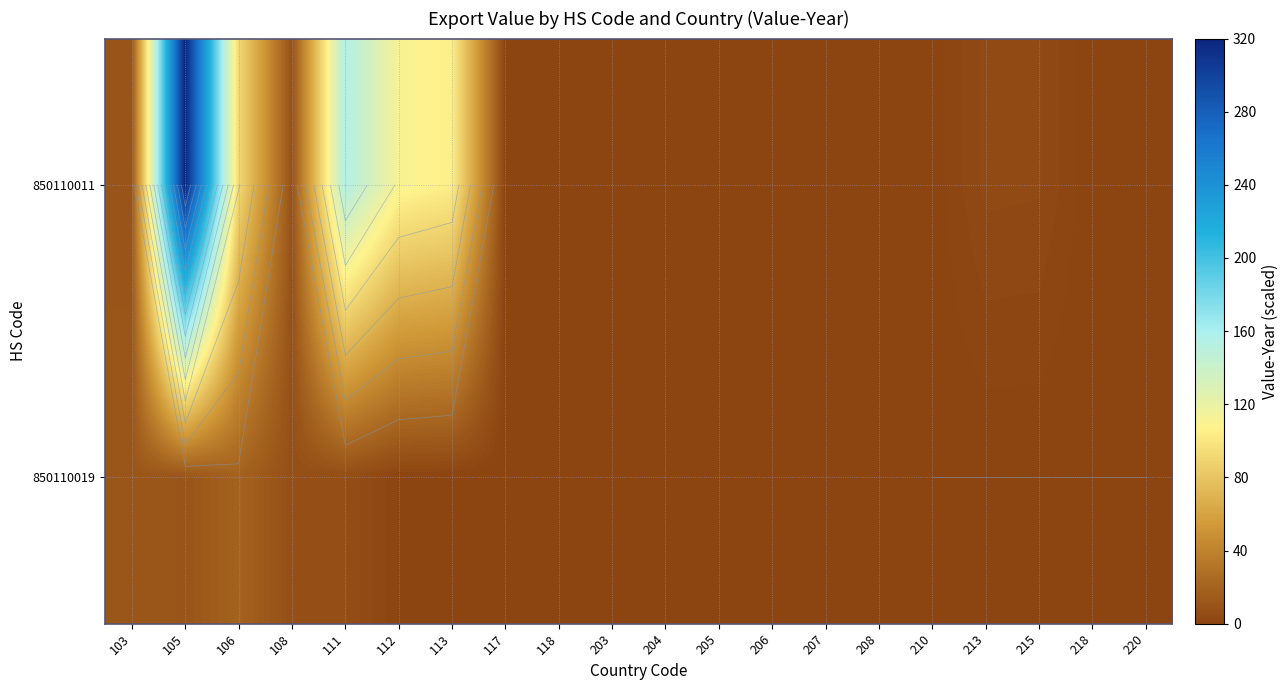

At which label does 850110011 reach its peak?

105